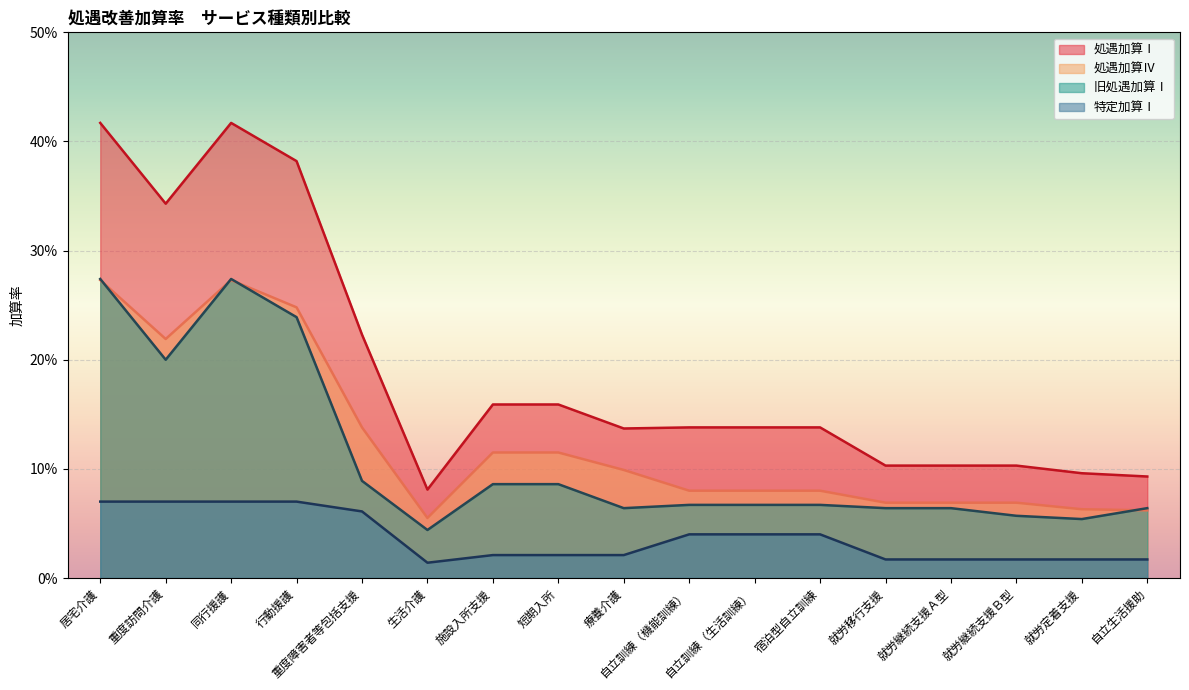

The 処遇加算Ⅳ series shows 0.1 at 自立訓練（機能訓練）. True or false?

False